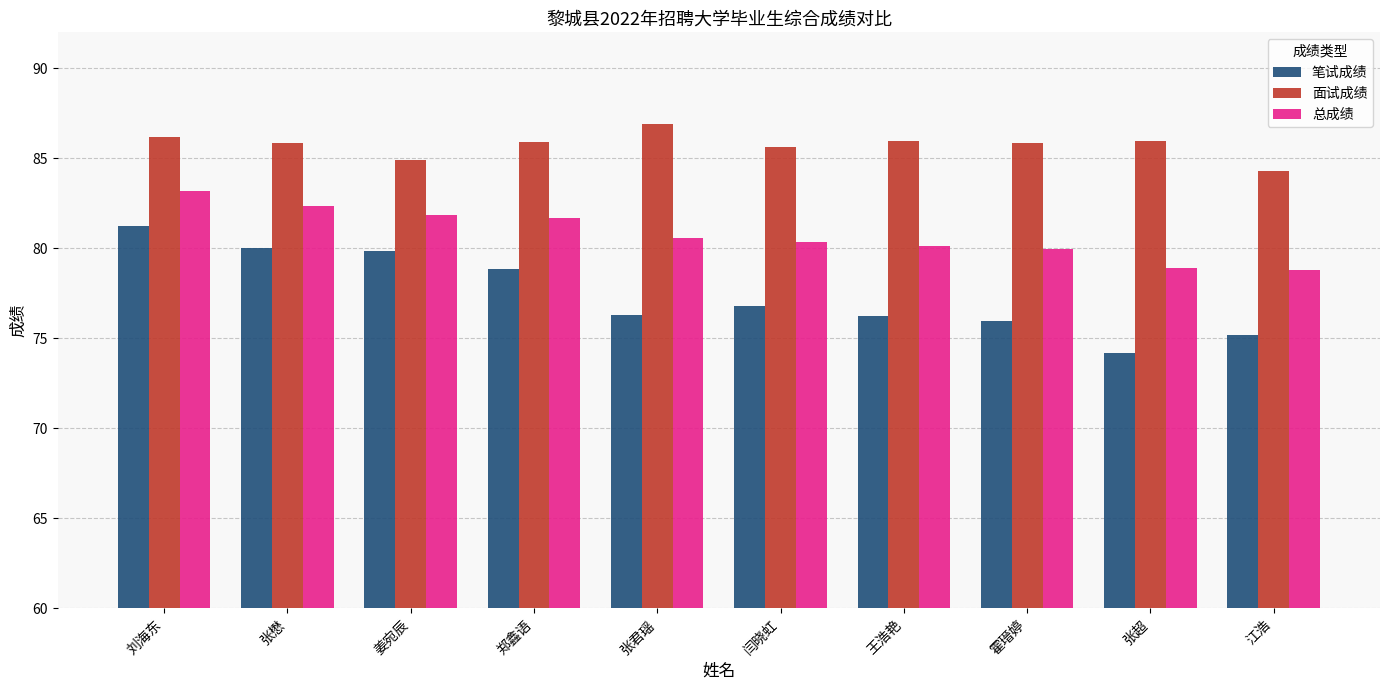

How many bars are there in each group?

3